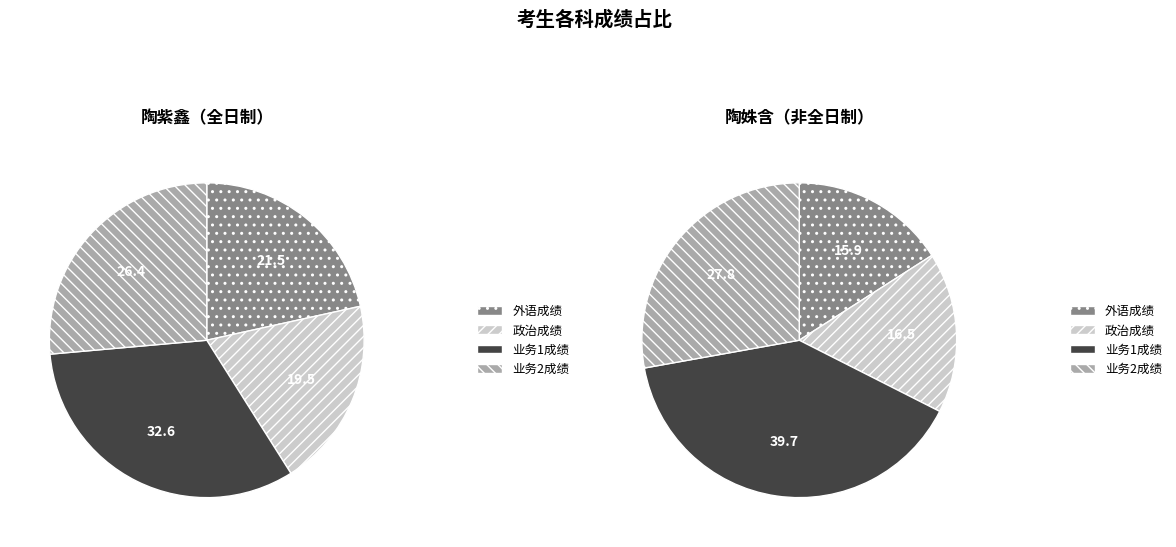

Which category has the smallest portion of the pie?

外语成绩